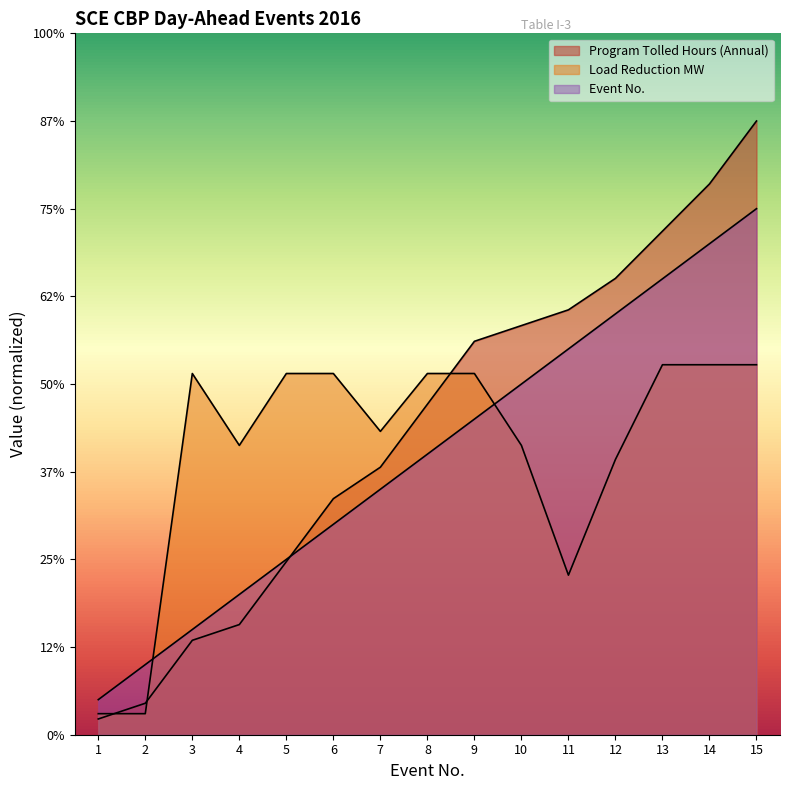

How many data points in Event No. are above 16?

7